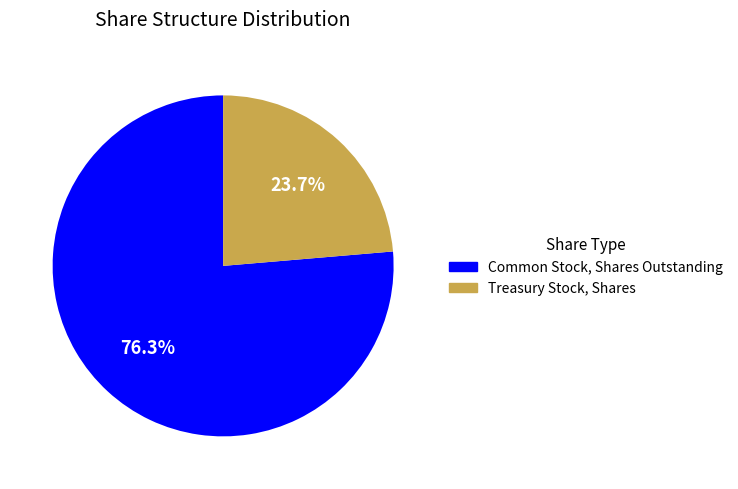

To the nearest percent, what percentage of the pie is Common Stock, Shares Outstanding?

76%